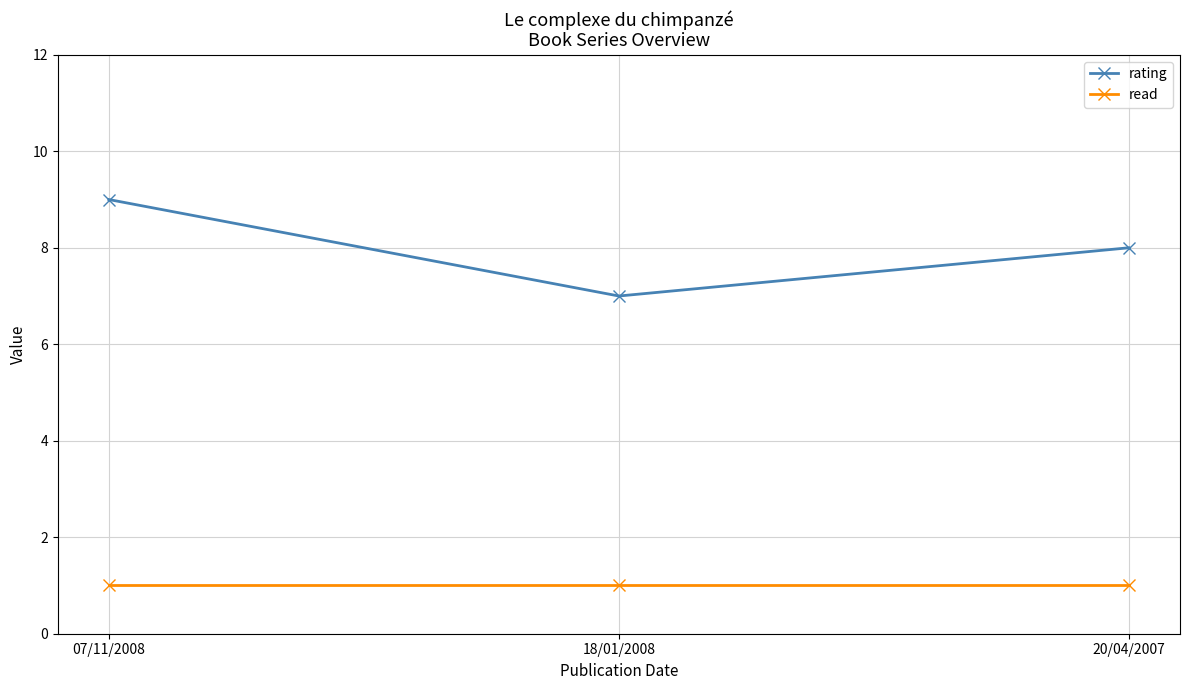

Rank the series at 18/01/2008 from lowest to highest value.

read, rating